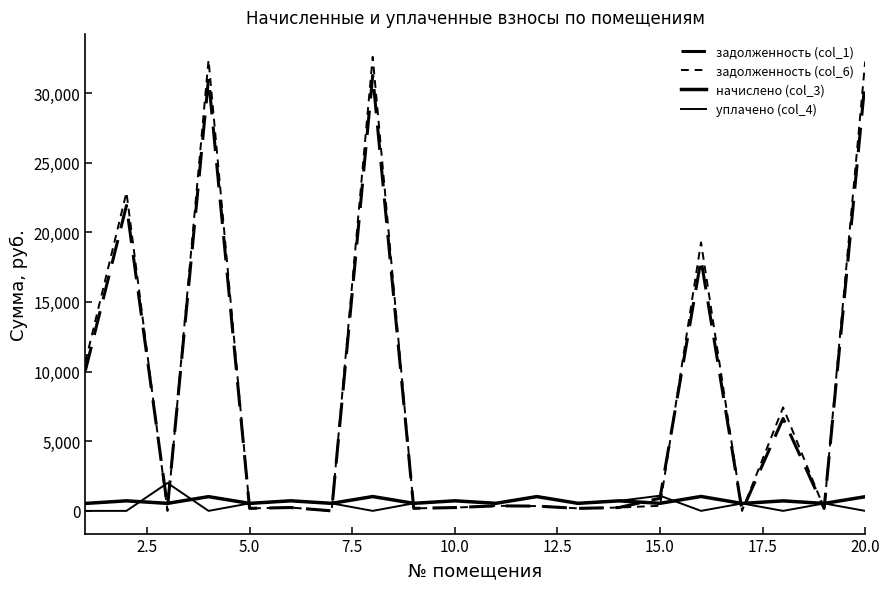

How many lines are shown in the chart?

4